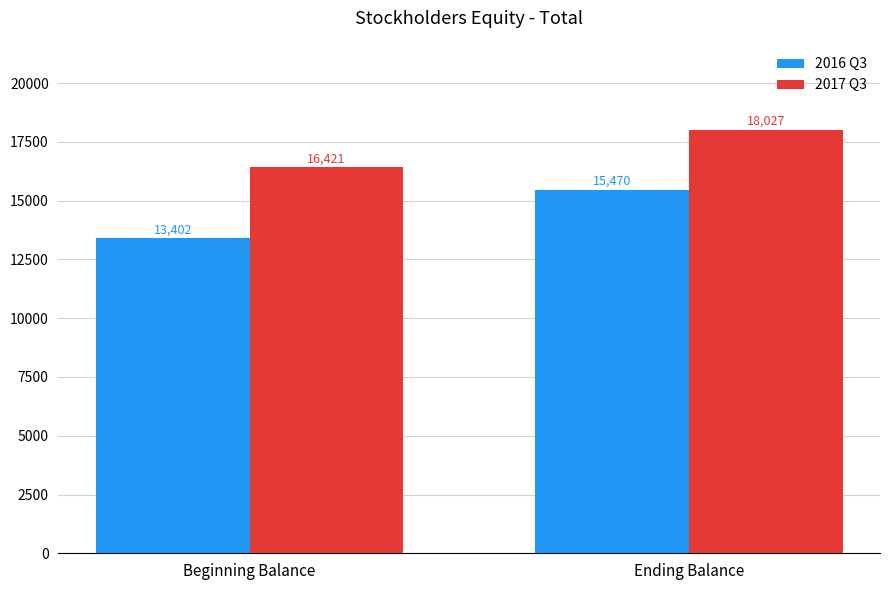

Between Beginning Balance and Ending Balance, which series saw the biggest shift?

2016 Q3